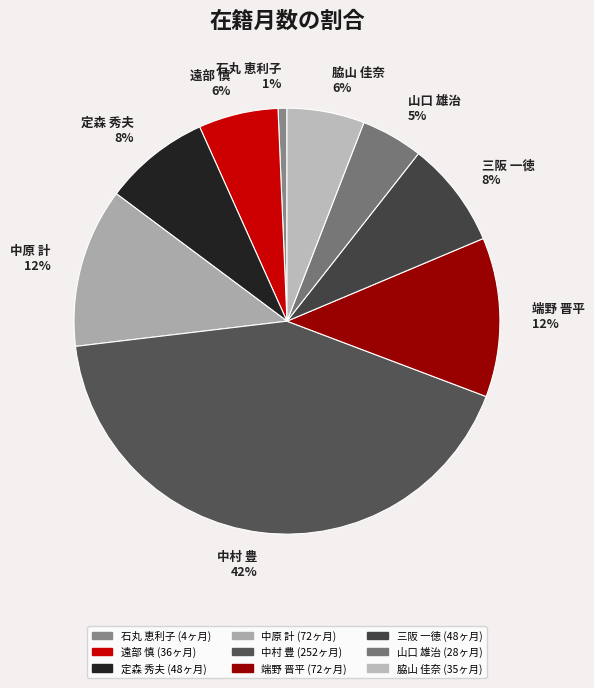

Which slice is the smallest?

石丸 恵利子